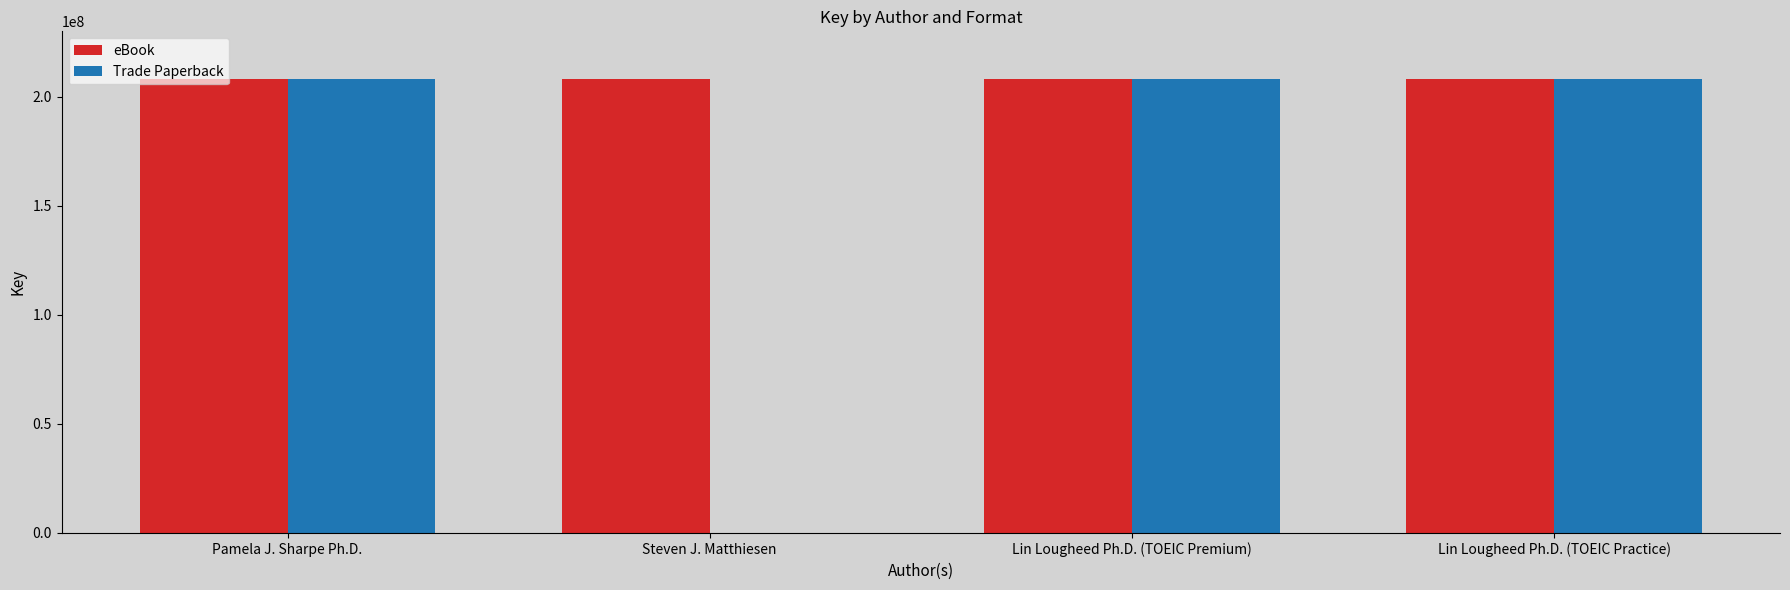

Are the bars grouped side by side (vs. stacked)?

Yes